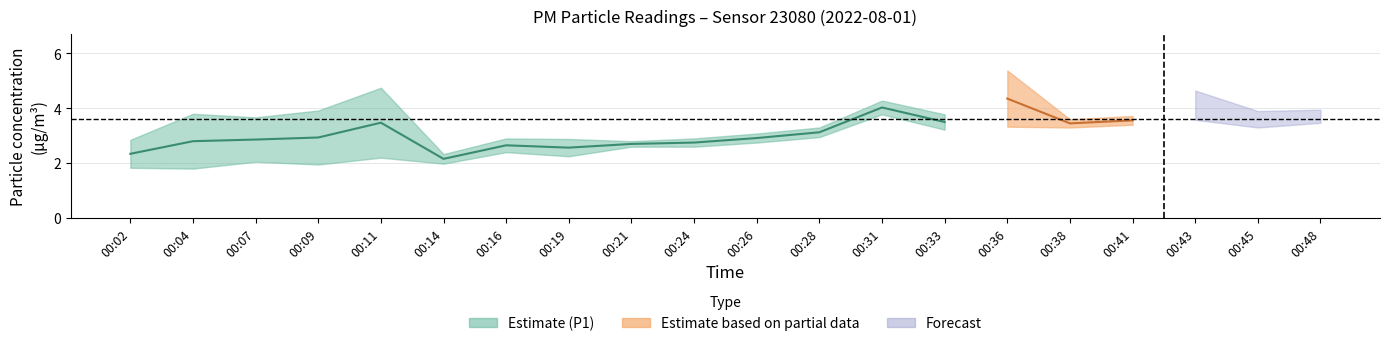

What is the value of the P1 point at the 9th from the left?

2.8